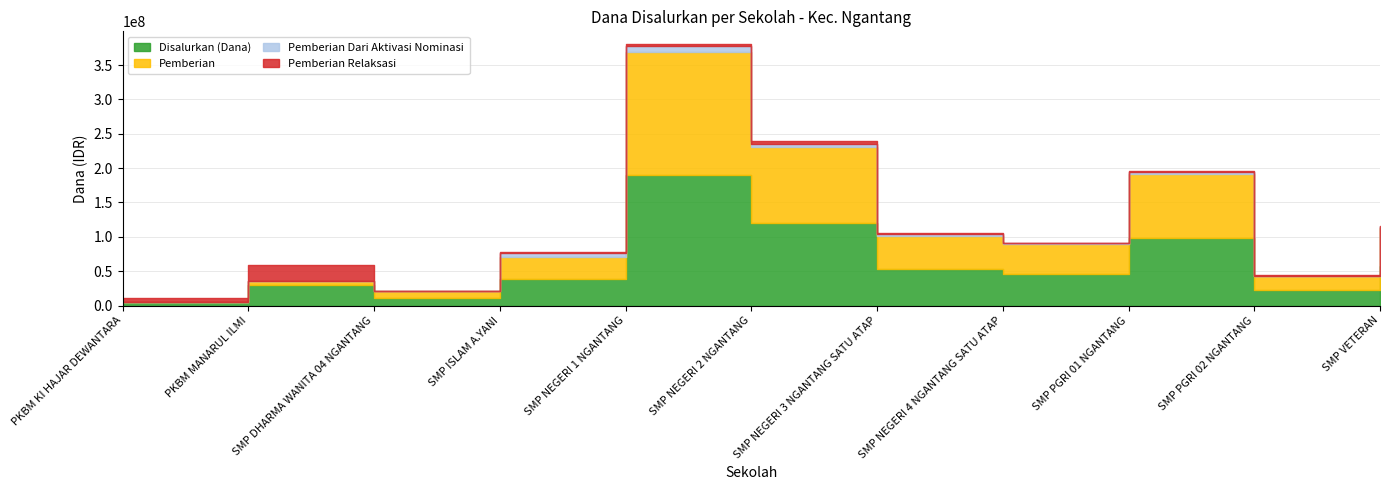

Between PKBM KI HAJAR DEWANTARA and SMP DHARMA WANITA 04 NGANTANG, which series saw the biggest shift?

Pemberian